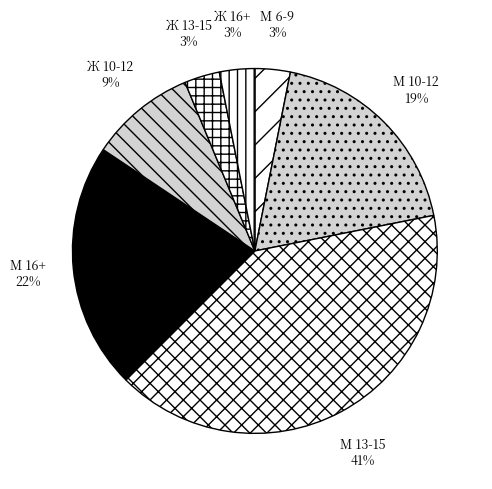

Rank the categories by value from highest to lowest.

М 13-15, М 16+, М 10-12, Ж 10-12, М 6-9, Ж 13-15, Ж 16+